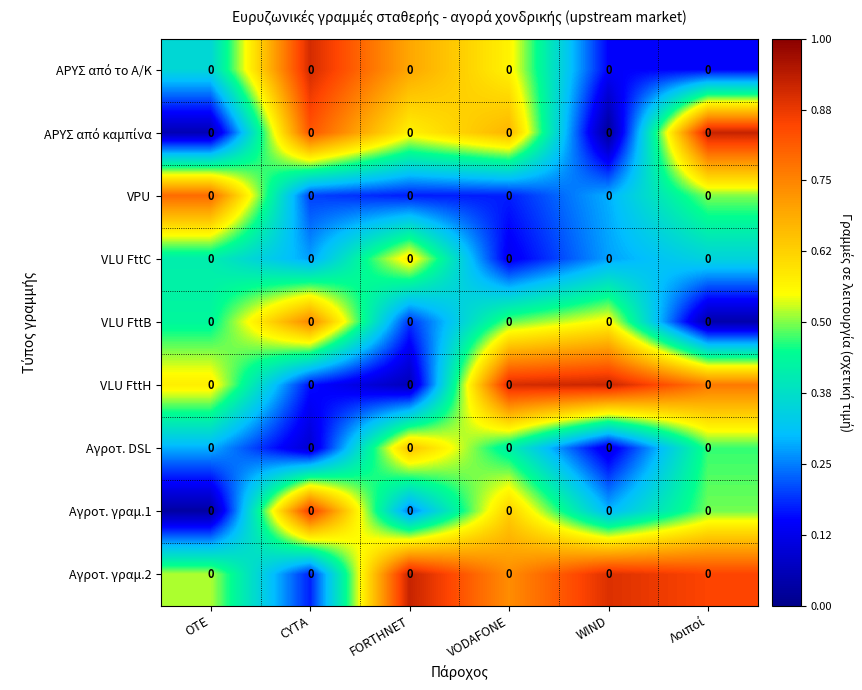

What is the total value across all series at OTE?

3.5